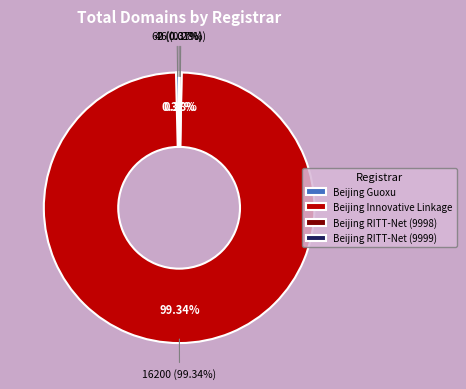

Is Beijing RITT-Net Technology Development (9998) the majority of the pie?

No